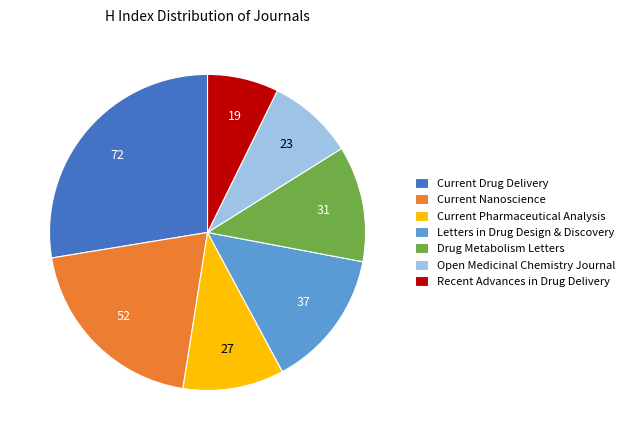

How many segments does this pie chart have?

7